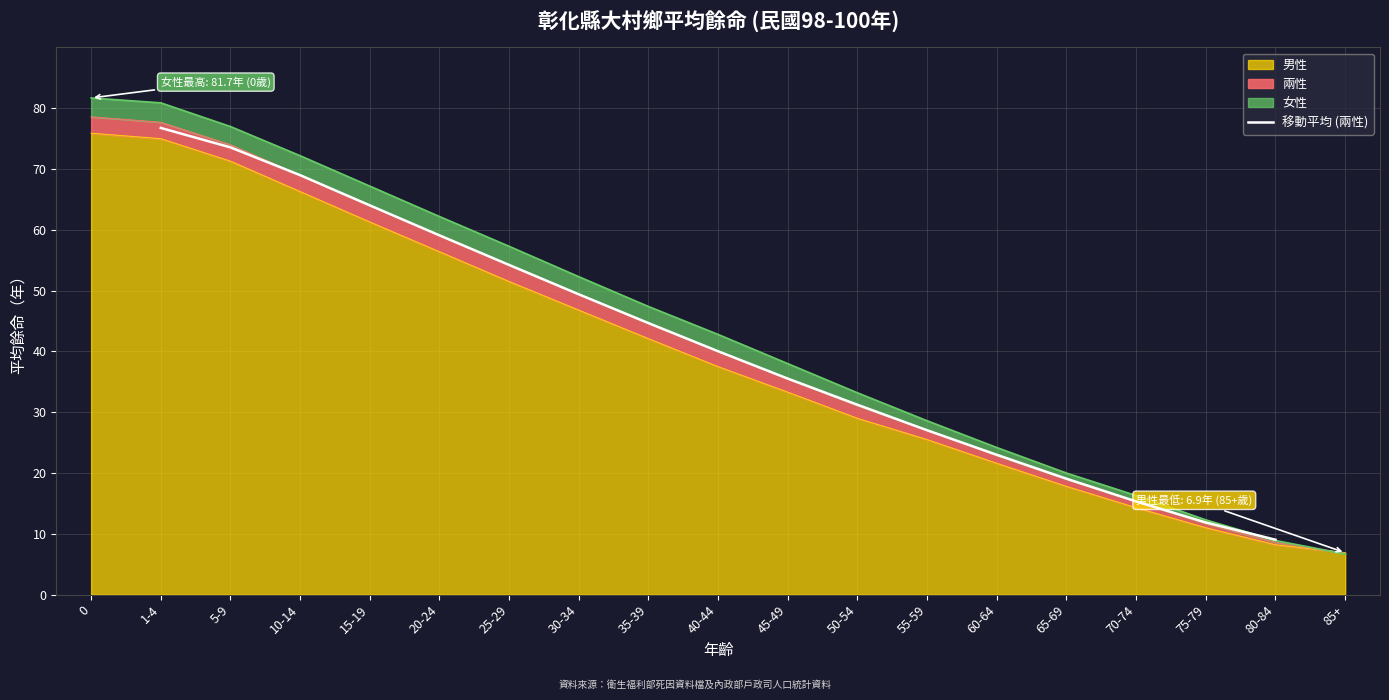

The 移動平均 (兩性) series shows 19.1 at 65-69. True or false?

True